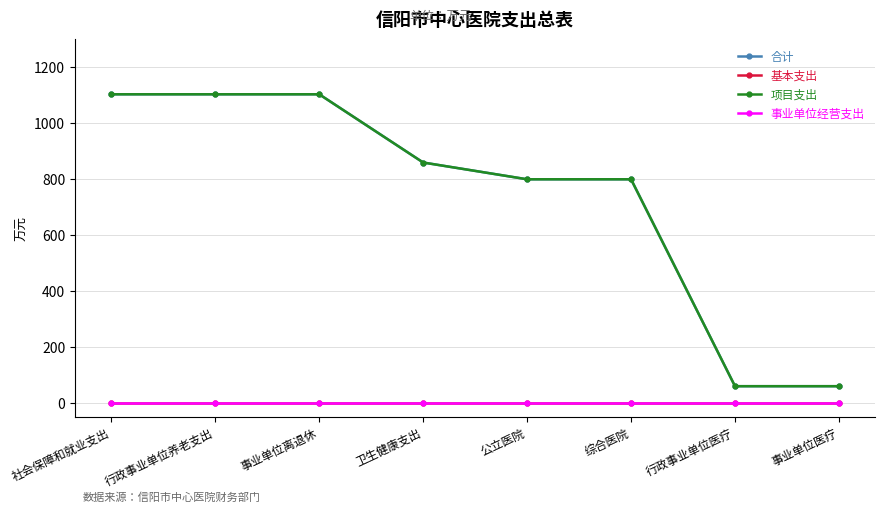

True or false: 项目支出 and 事业单位经营支出 intersect in this chart.

False